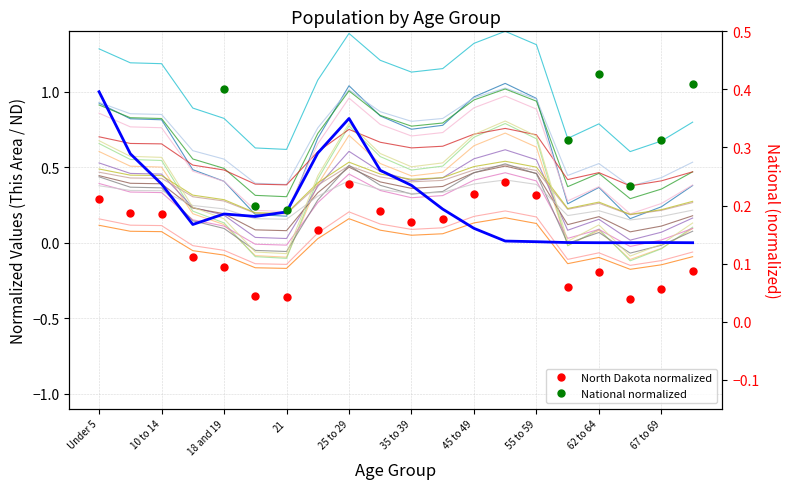

Where do North Dakota (normalized) and This Area (normalized) first cross each other?

11 and 12